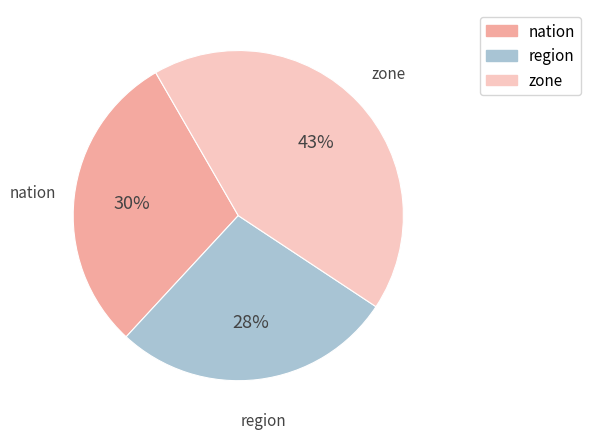

Do region and nation together represent more than half of the pie?

Yes